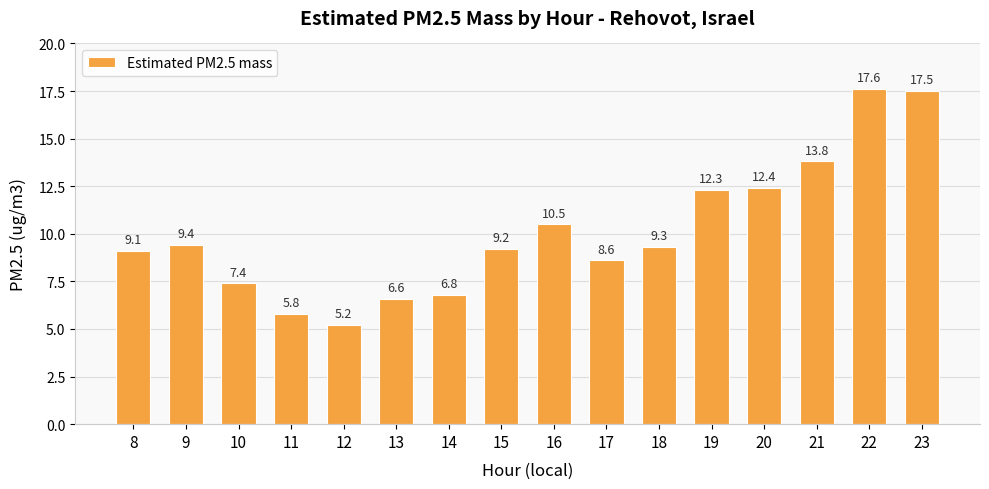

Where does the data first go above 9?

8